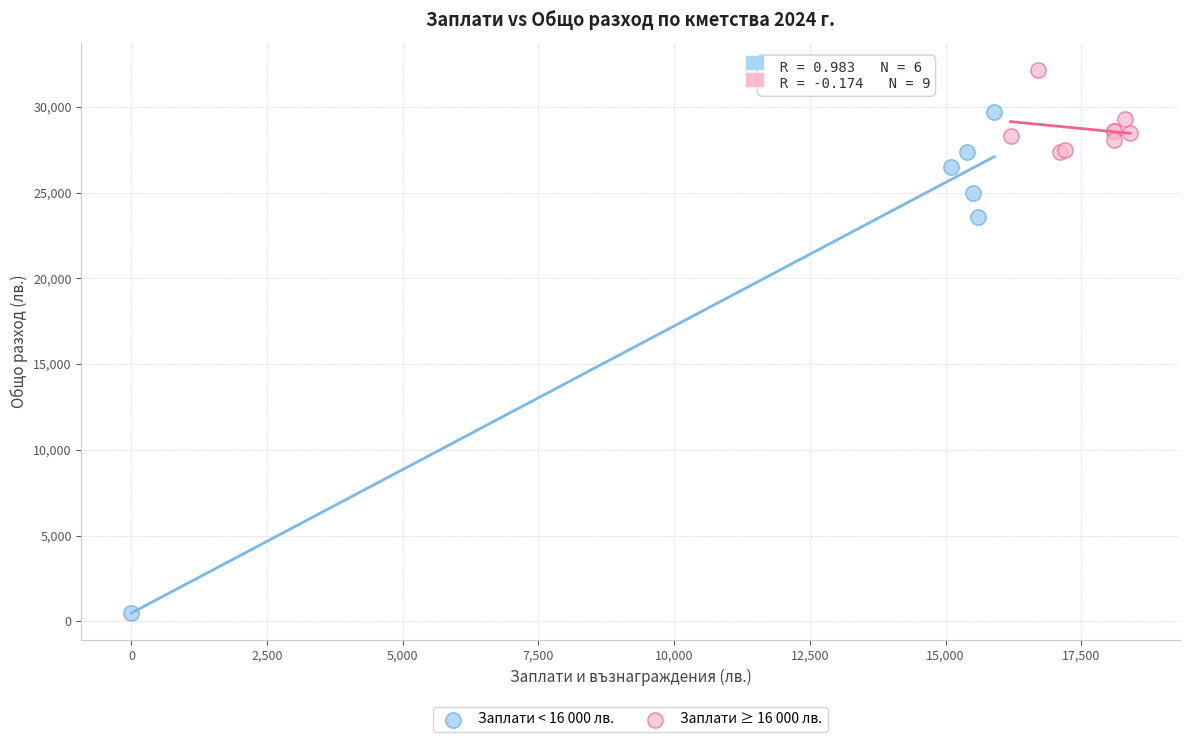

What are all the series names shown in the legend?

Заплати < 16 000 лв., Заплати ≥ 16 000 лв.